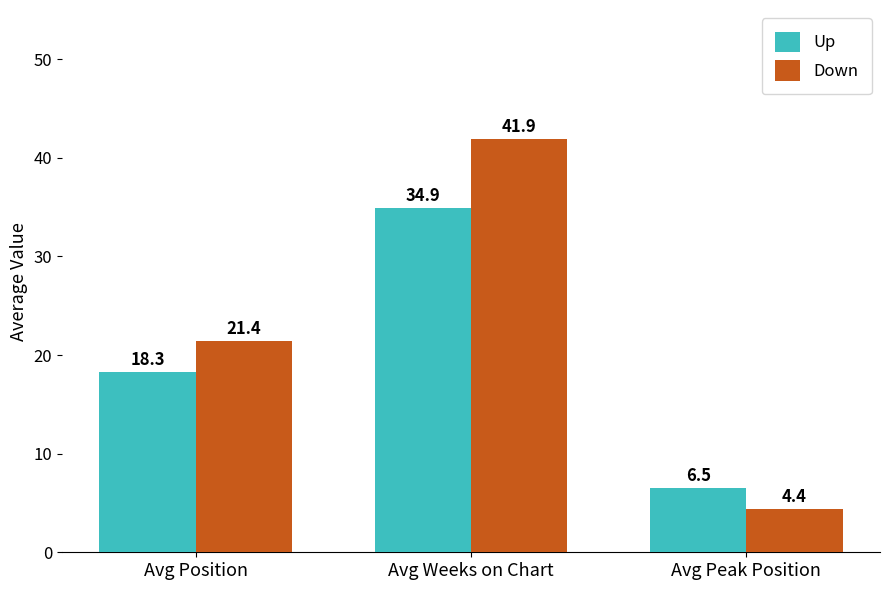

How many bars are there in total?

6